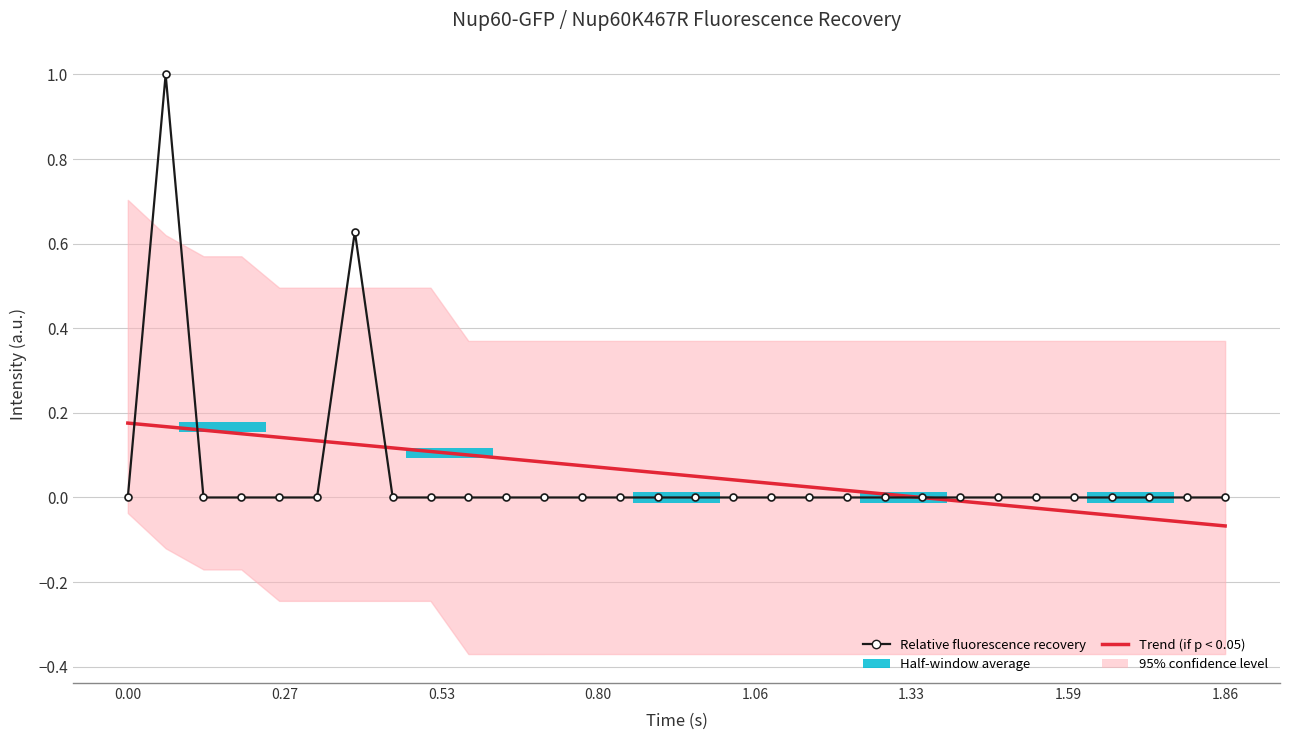

Rank the series by their average value, from lowest to highest.

Relative fluorescence recovery, Trend (if p < 0.05)